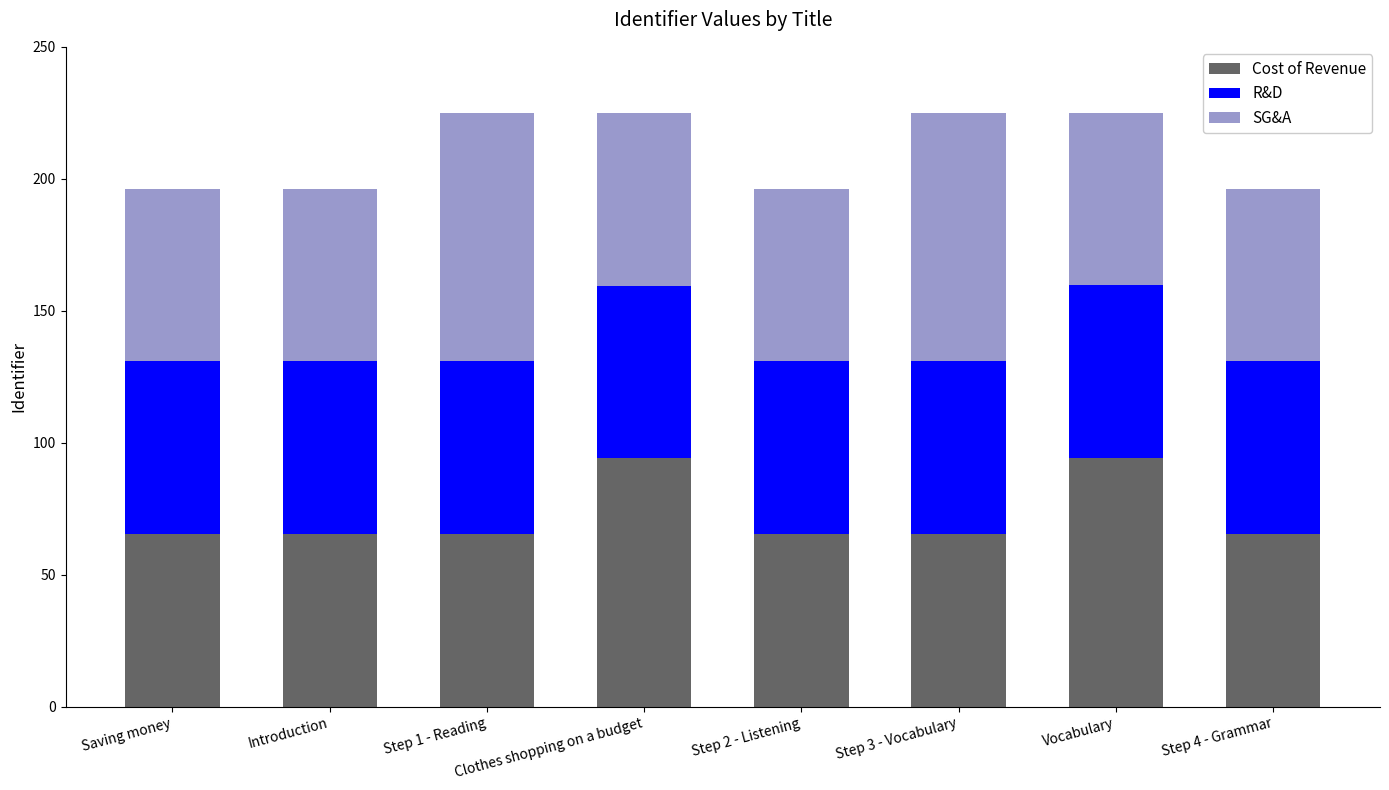

The value of Cost of Revenue at Introduction is 65.4. True or false?

True